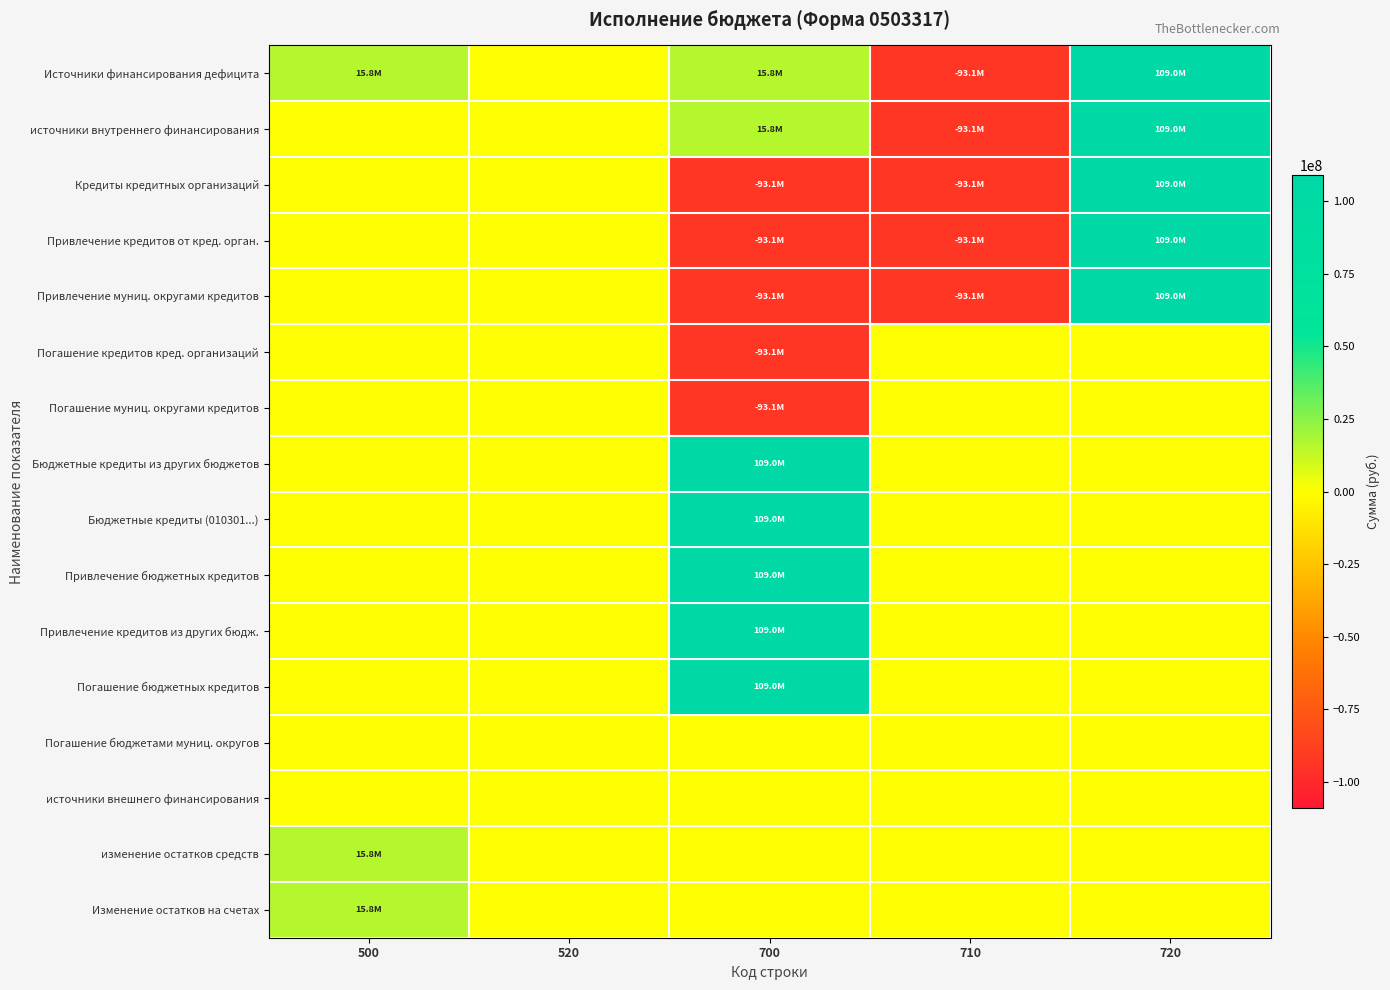

What is the total value across all series at 700?

110898631.1